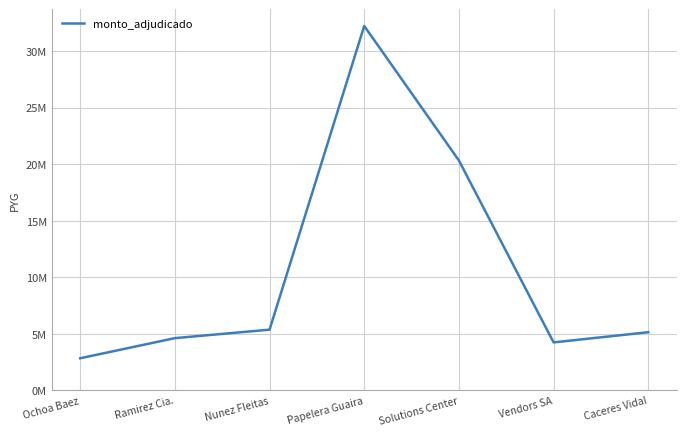

Does the chart have visible grid lines?

Yes